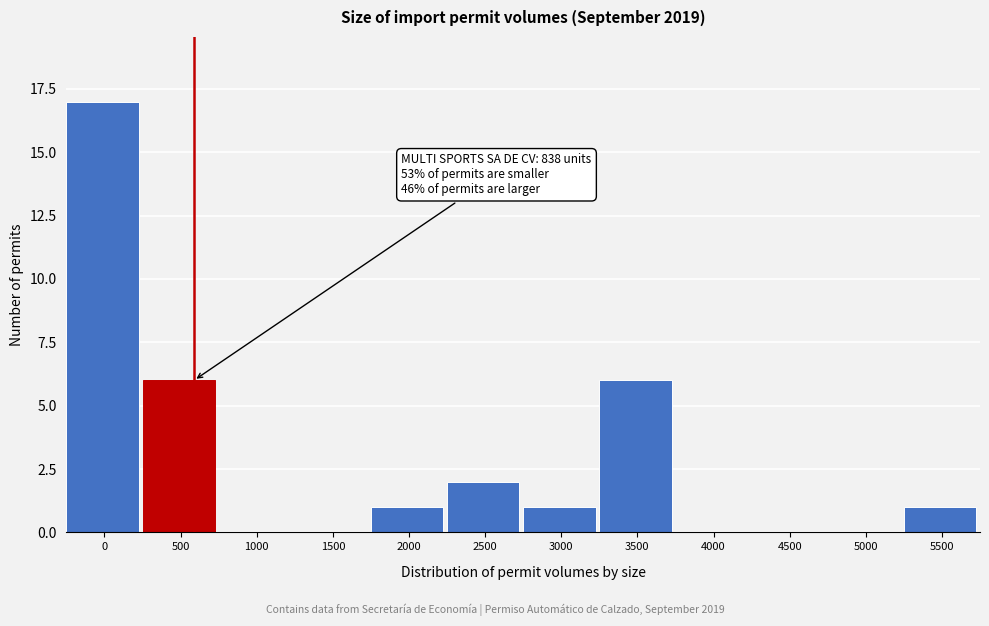

Reading right to left, list all the values displayed in this chart.

5500=1	5000=0	4500=0	4000=0	3500=6	3000=1	2500=2	2000=1	1500=0	1000=0	500=6	0=17